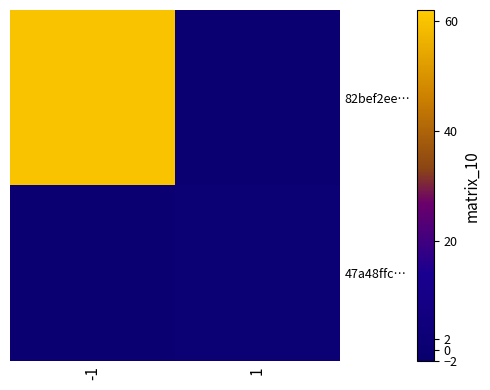

How many series are shown in this chart?

2